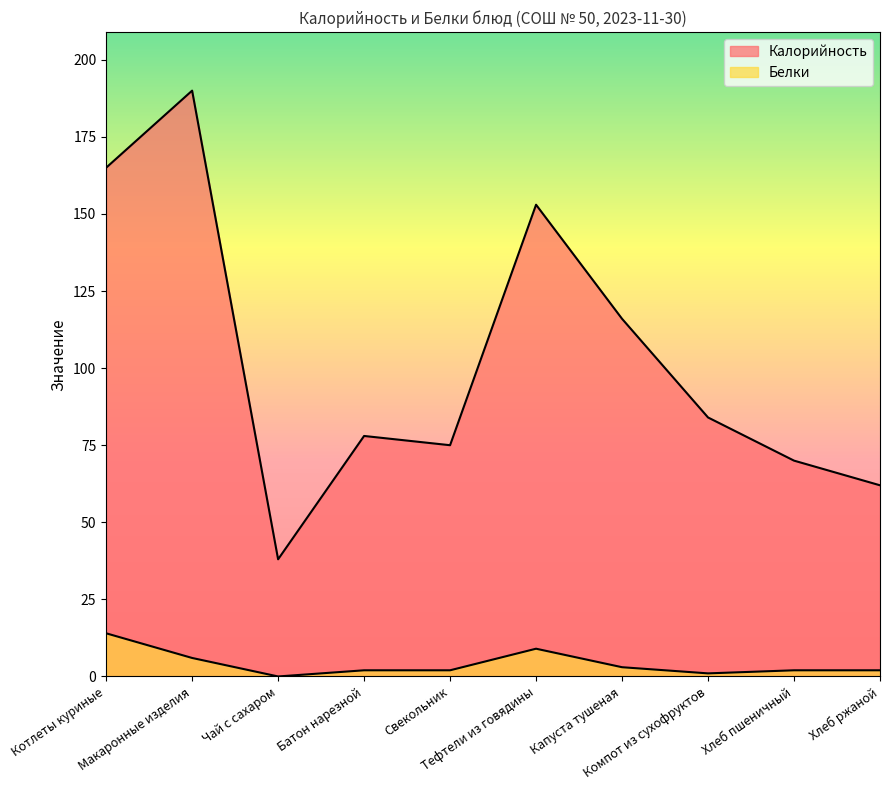

True or false: Белки and Калорийность intersect in this chart.

False